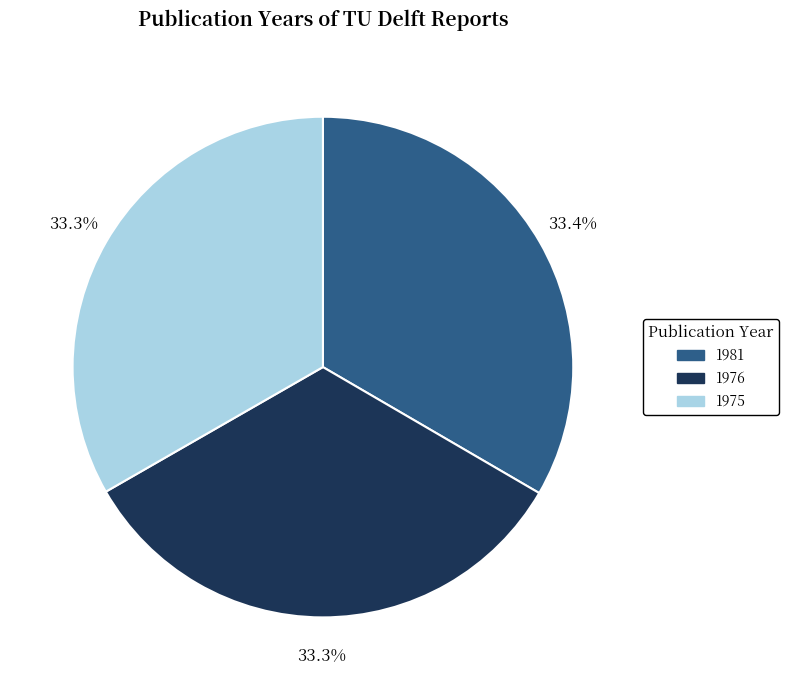

What percentage is the 1981 slice, to the nearest percent?

33%